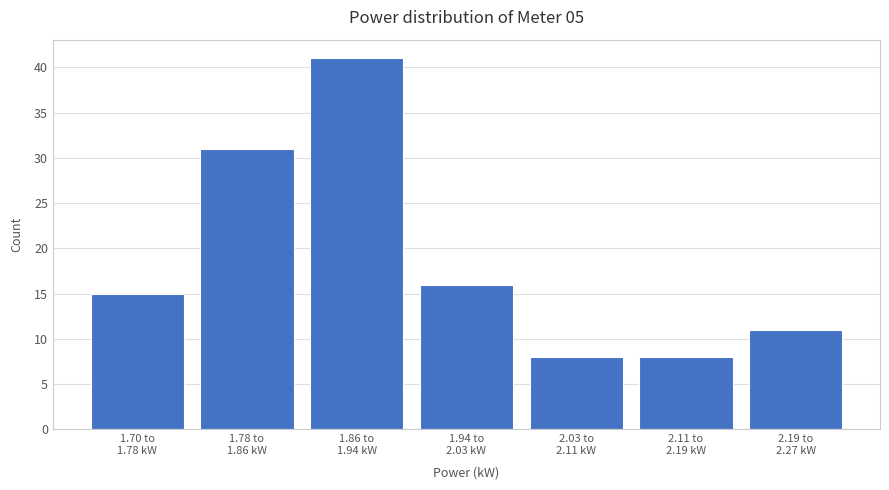

Reading left to right, transcribe all the data shown in this chart.

15	31	41	16	8	8	11